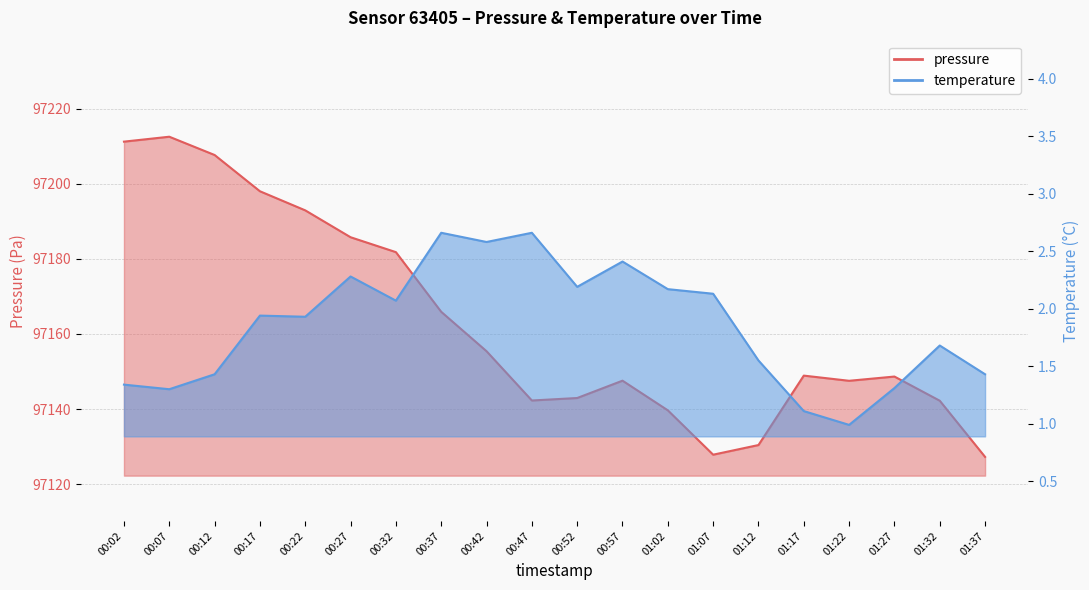

Reading right to left, extract all data points from this chart.

pressure: 97127.2	97142.2	97148.7	97147.5	97148.9	97130.4	97127.8	97139.7	97147.6	97142.9	97142.3	97155.4	97165.9	97181.8	97185.8	97192.9	97198.0	97207.7	97212.6	97211.2
temperature: 1.4	1.7	1.3	1.0	1.1	1.6	2.1	2.2	2.4	2.2	2.7	2.6	2.7	2.1	2.3	1.9	1.9	1.4	1.3	1.3